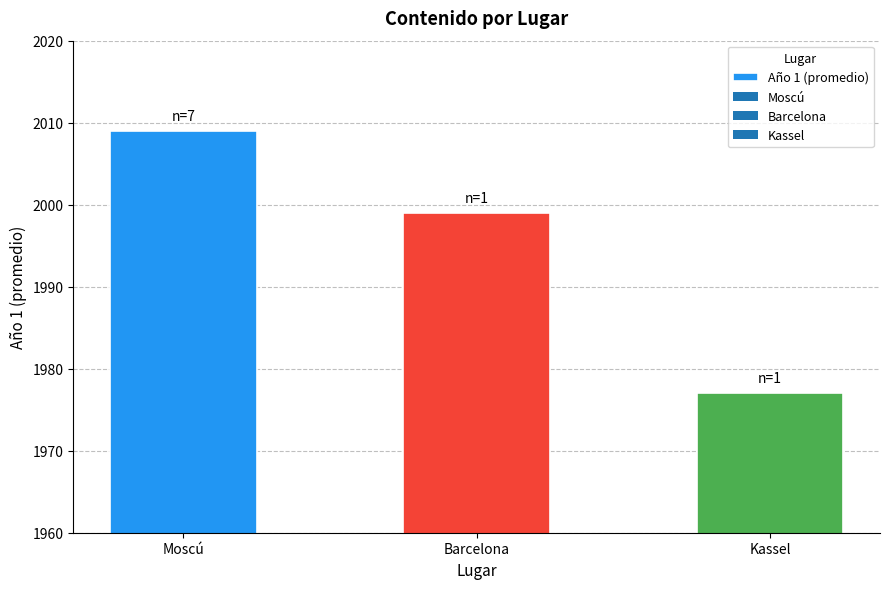

Reading right to left, list all the values displayed in this chart.

1977	1999	2009